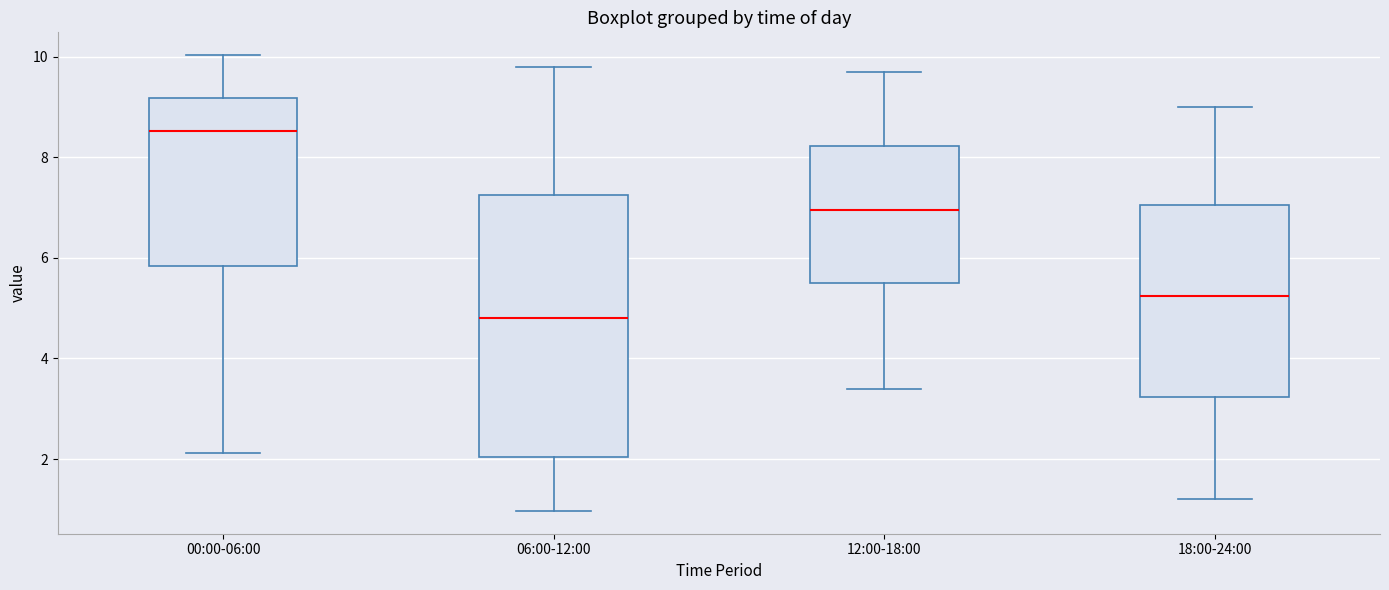

Reading left to right, read every box against the y-axis: the position of its median line, the range the box covers, and the ends of its whiskers. The values are not printed on the chart, so give them approximately, as read against the axis.

00:00-06:00: median 8.6, box 5.8 to 9.2, whiskers 2.2 to 10.0
06:00-12:00: median 4.8, box 2.0 to 7.2, whiskers 1.0 to 9.8
12:00-18:00: median 7.0, box 5.6 to 8.2, whiskers 3.4 to 9.8
18:00-24:00: median 5.2, box 3.2 to 7.0, whiskers 1.2 to 9.0